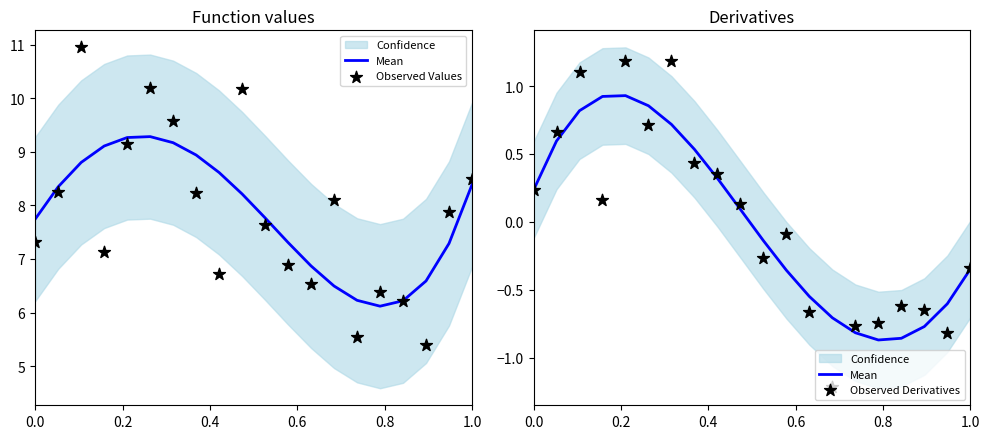

At how many categories does at least one series exceed 5?

20